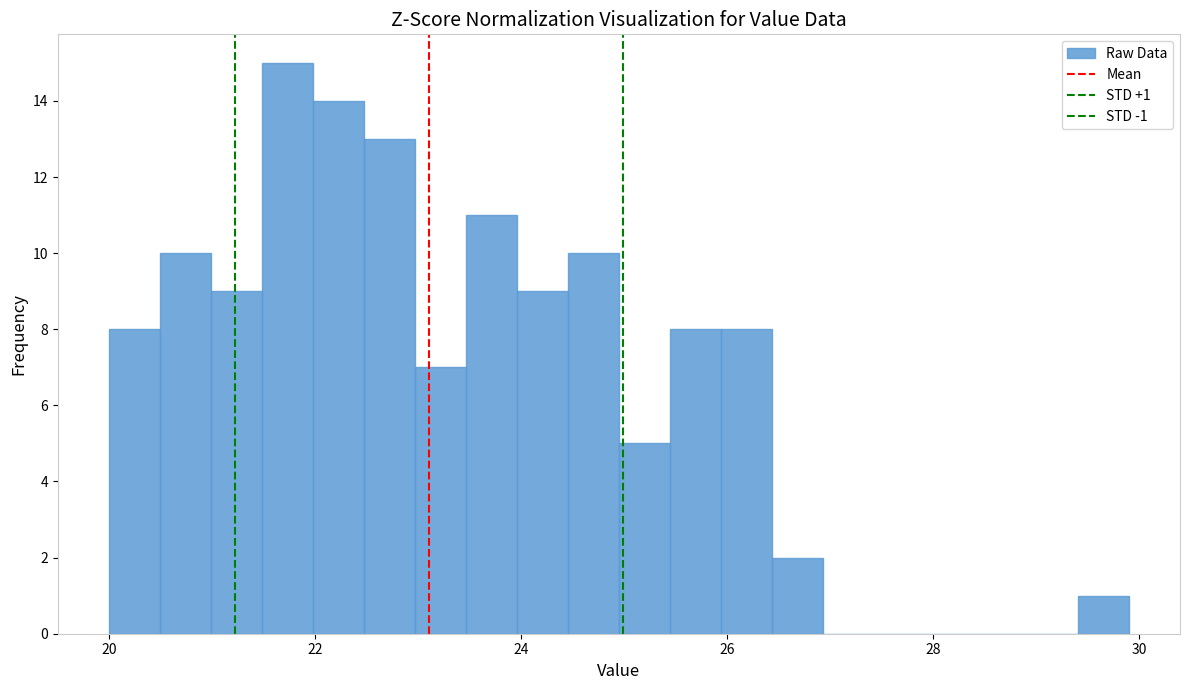

Around what value on the x-axis is the tallest bar? Give the approximate position of its centre, as read against the axis.

21.8